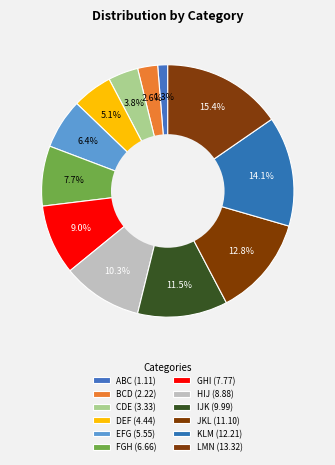

How many slices are in this pie chart?

12